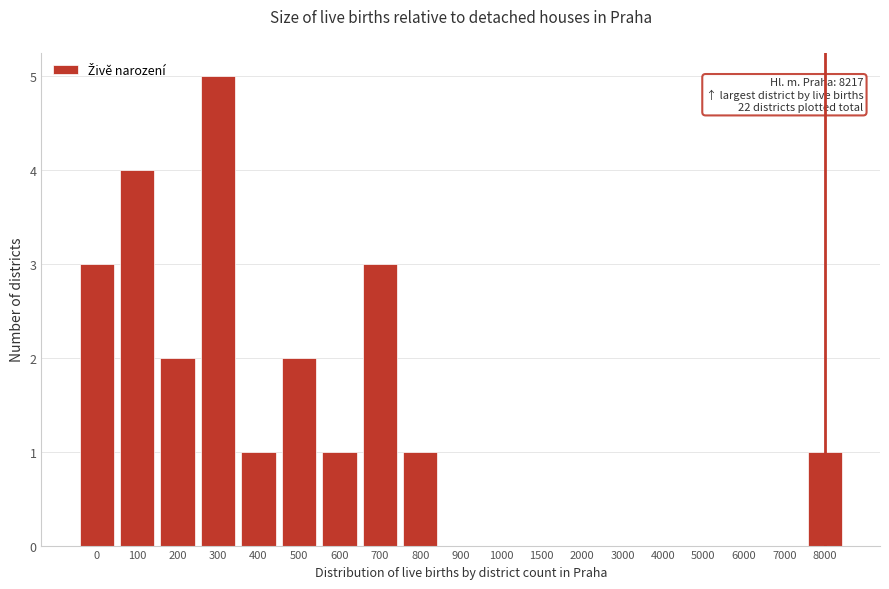

Reading right to left, what are all the values shown in this chart?

8000=1	7000=0	6000=0	5000=0	4000=0	3000=0	2000=0	1500=0	1000=0	900=0	800=1	700=3	600=1	500=2	400=1	300=5	200=2	100=4	0=3